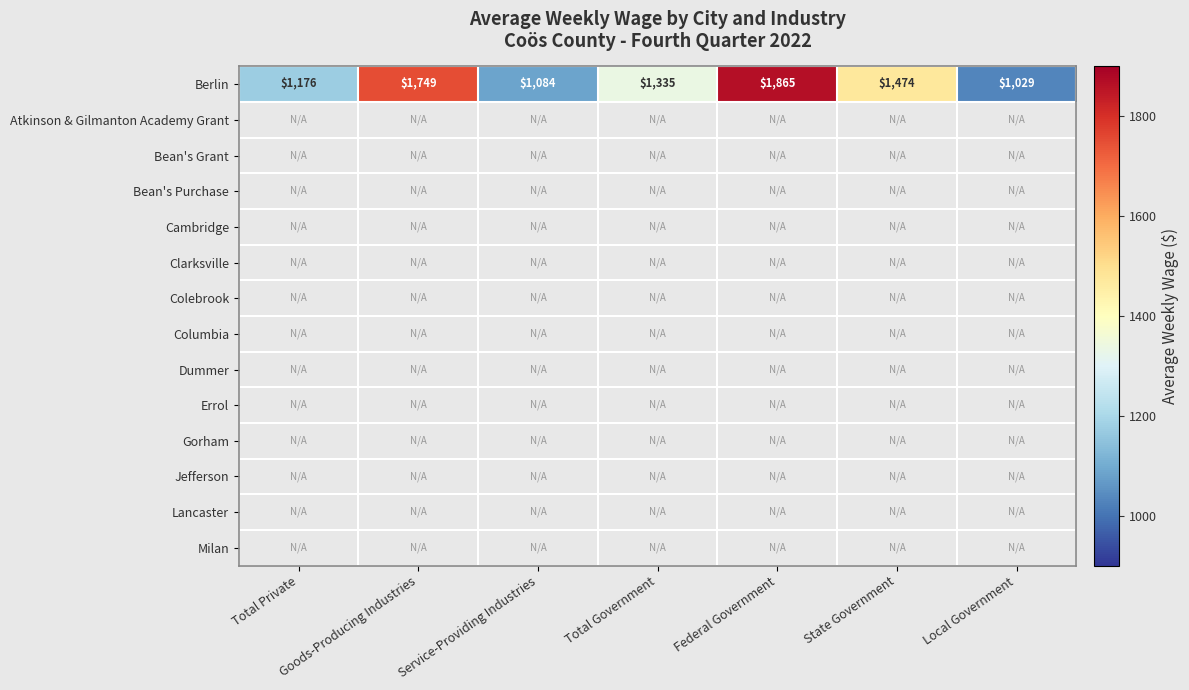

What is the sum of the Berlin values at Total Government and State Government?

2809